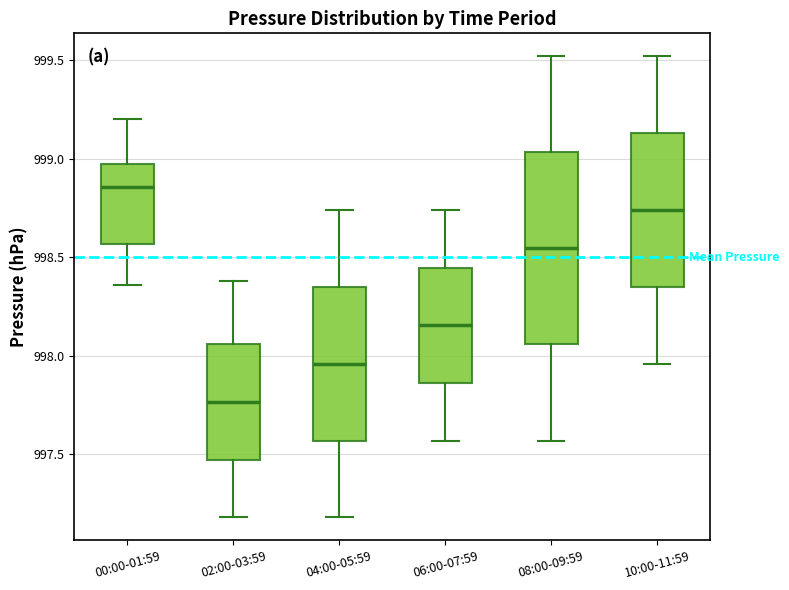

Comparing the boxes themselves (not the whiskers), which one is the tallest?

08:00-09:59